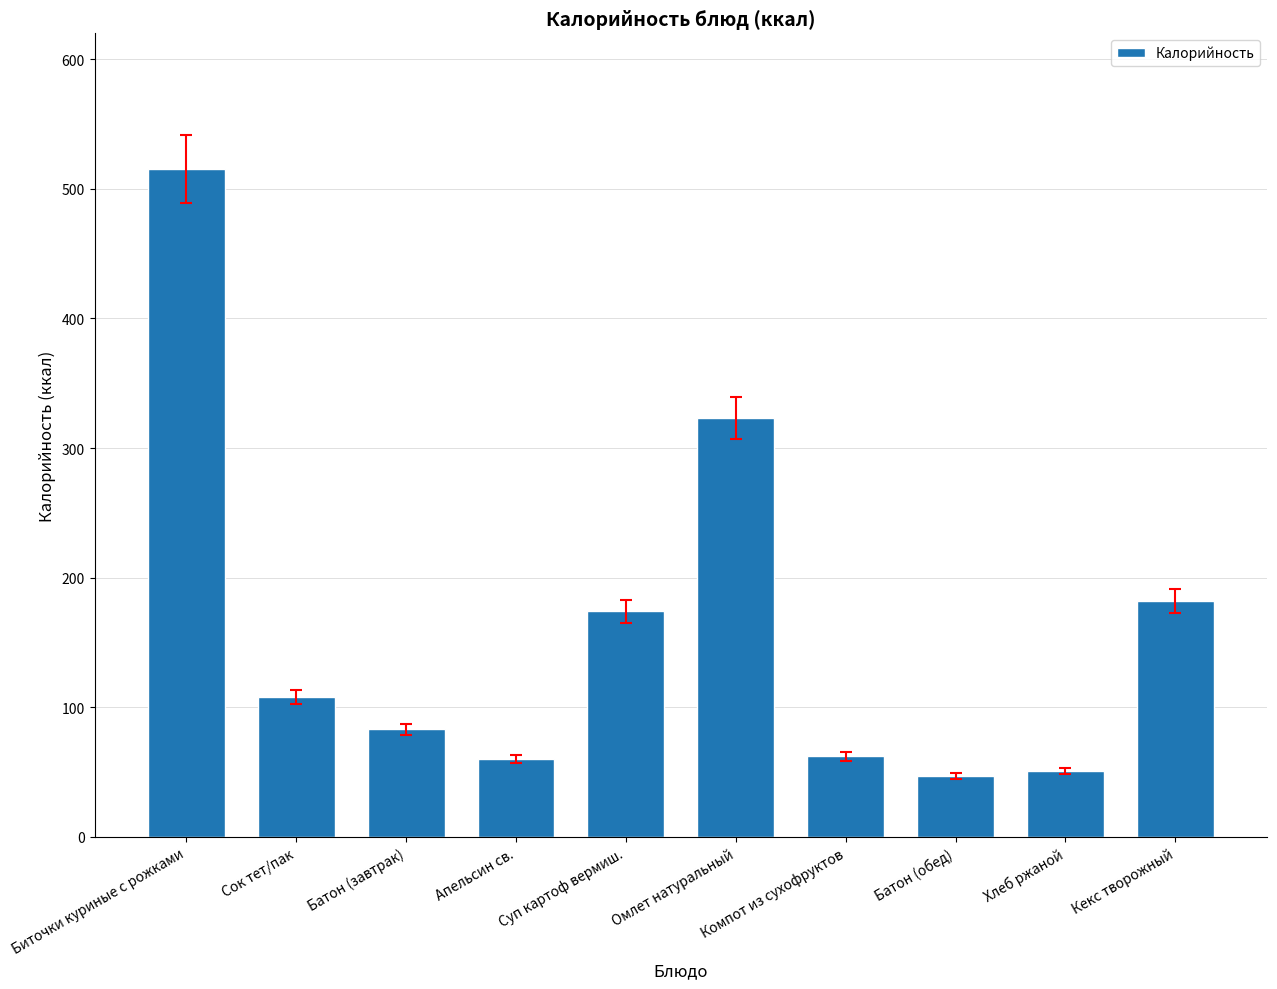

The chart shows a value of 323.0 at Омлет натуральный. True or false?

True